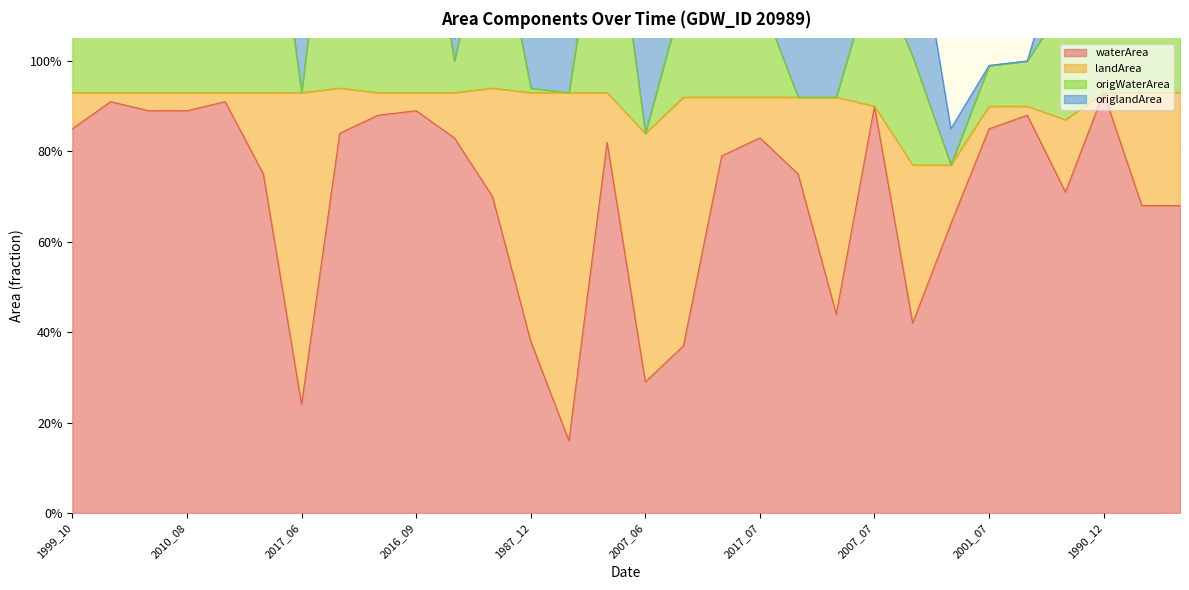

What value does the waterArea series have at 2001_07?

0.8